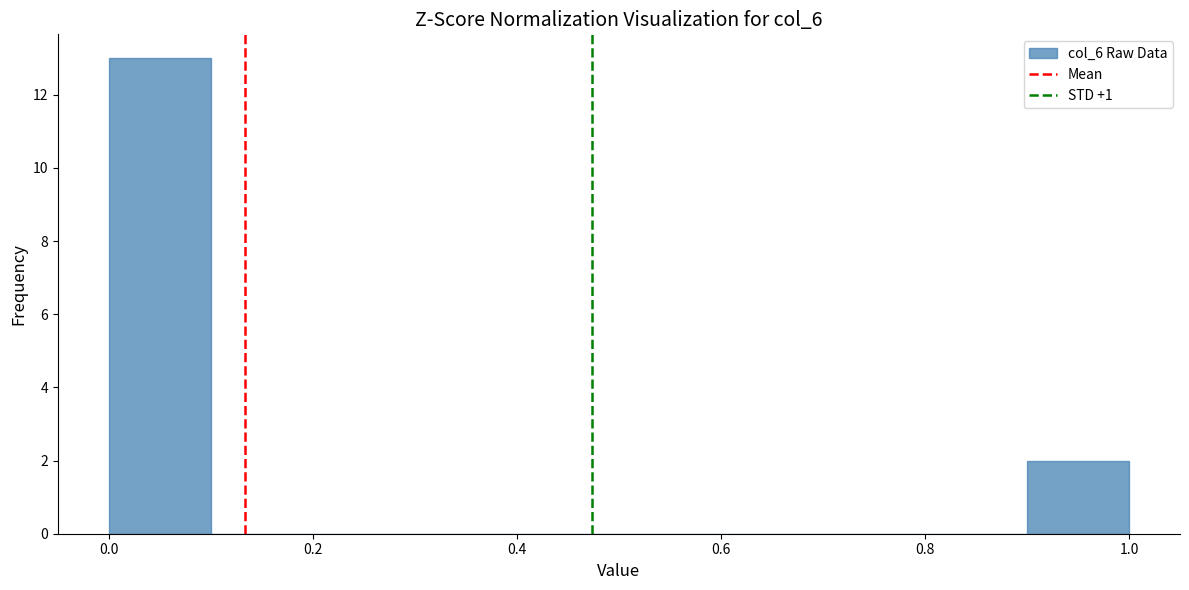

Reading left to right, list every bar in this chart as the range it spans on the x-axis followed by its height. The values are not printed on the chart, so give them approximately, as read against the axis.

0.0 to 0.1: 13
0.1 to 0.2: 0
0.2 to 0.3: 0
0.3 to 0.4: 0
0.4 to 0.5: 0
0.5 to 0.6: 0
0.6 to 0.7: 0
0.7 to 0.8: 0
0.8 to 0.9: 0
0.9 to 1.0: 2